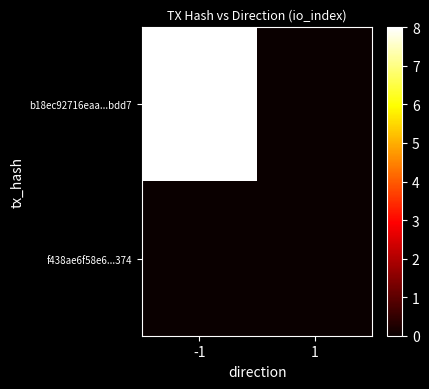

Which series has the largest total across all categories?

b18ec92716eaa...bdd7